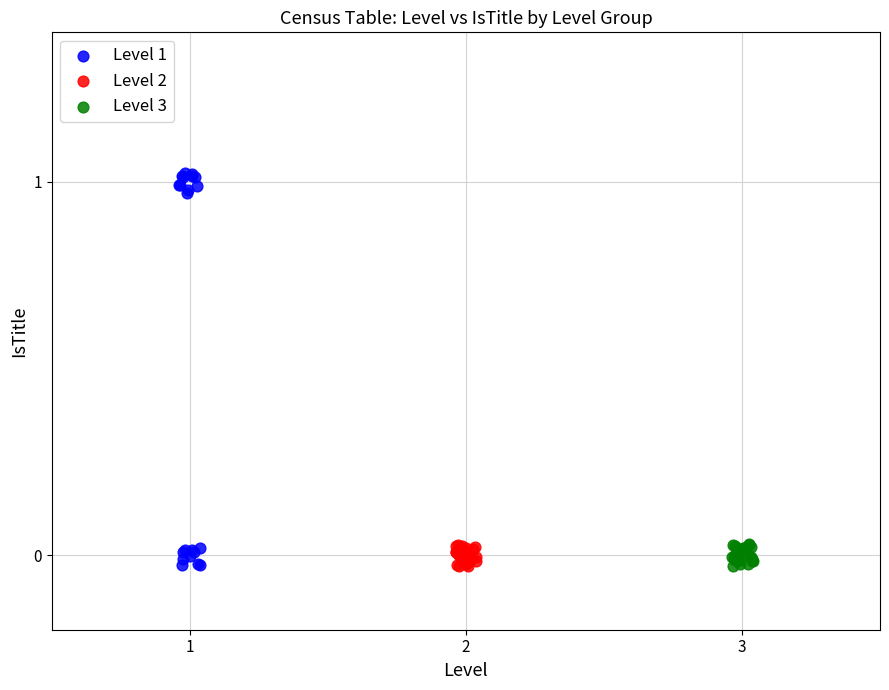

Which series has the widest spread of Y values?

Level 1